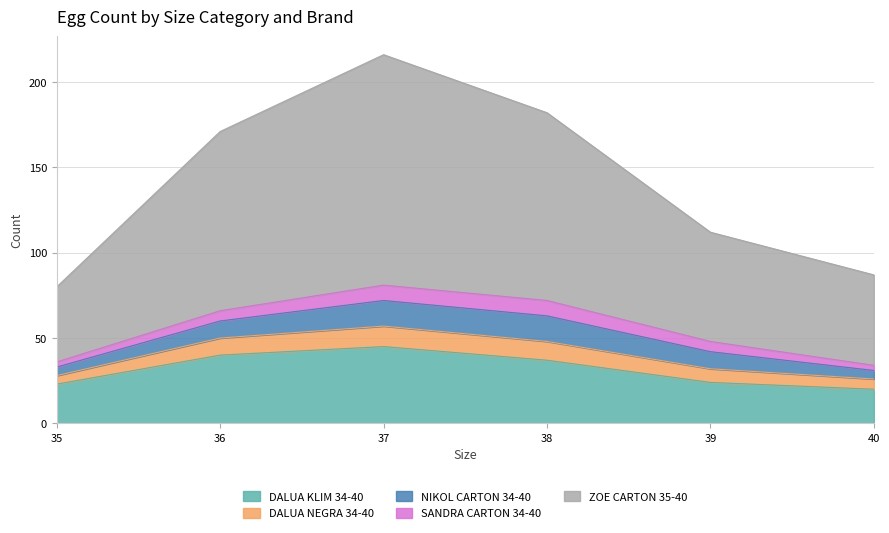

In DALUA NEGRA 34-40, how many points are higher than both neighbors (excluding endpoints)?

1